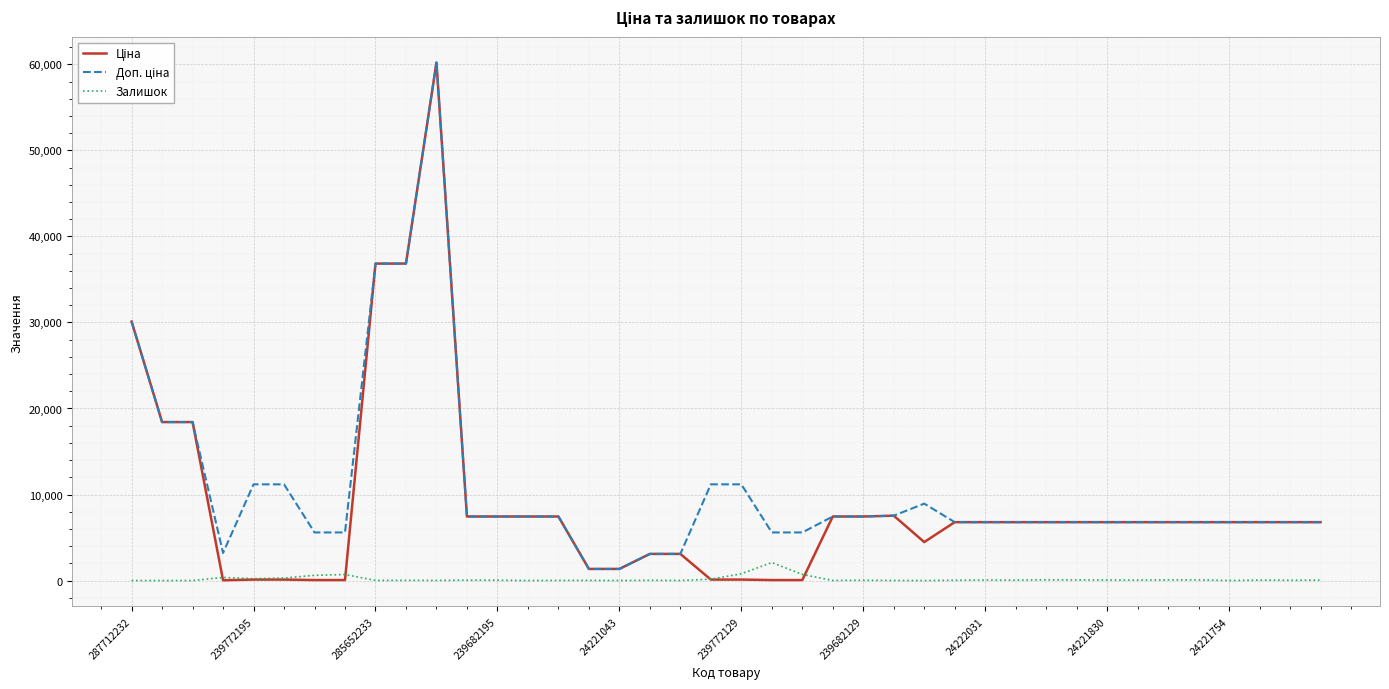

Does the chart display data point markers on the line(s)?

No